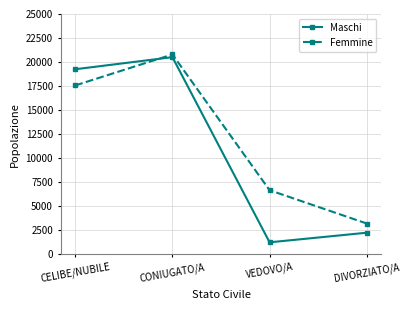

In Maschi, how many points are higher than both neighbors (excluding endpoints)?

1